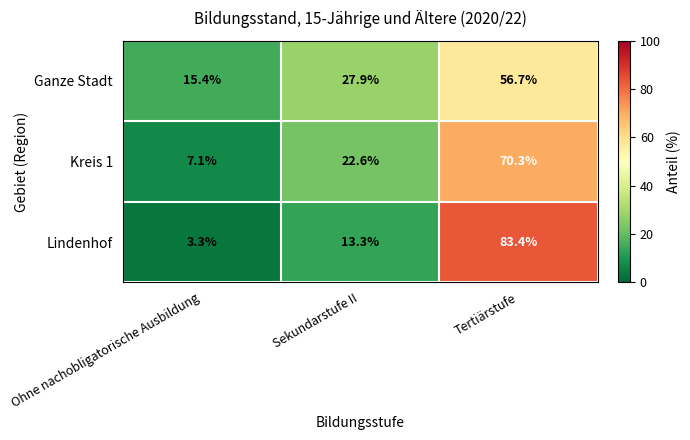

What is the total value across all series at Sekundarstufe II?

63.8